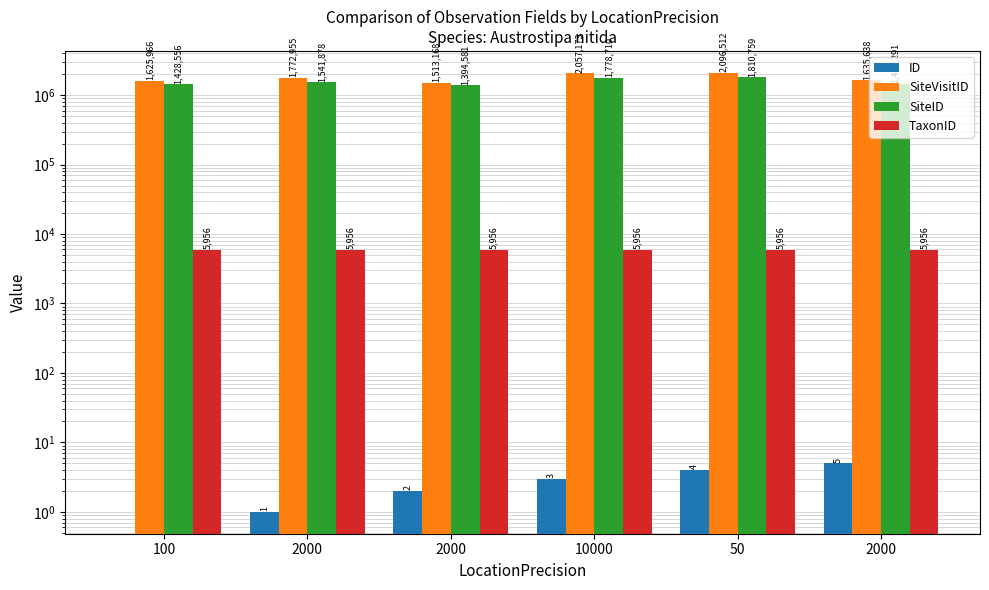

Which series has the largest range (max minus min)?

SiteVisitID